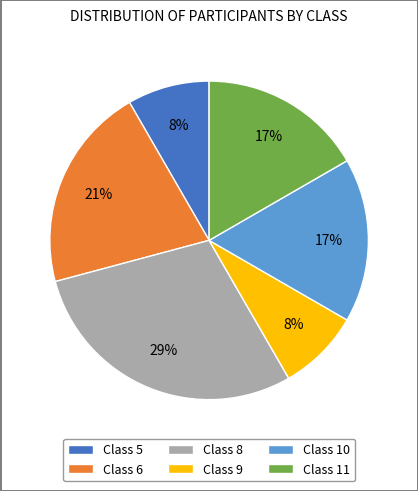

Count the number of slices in the pie.

6